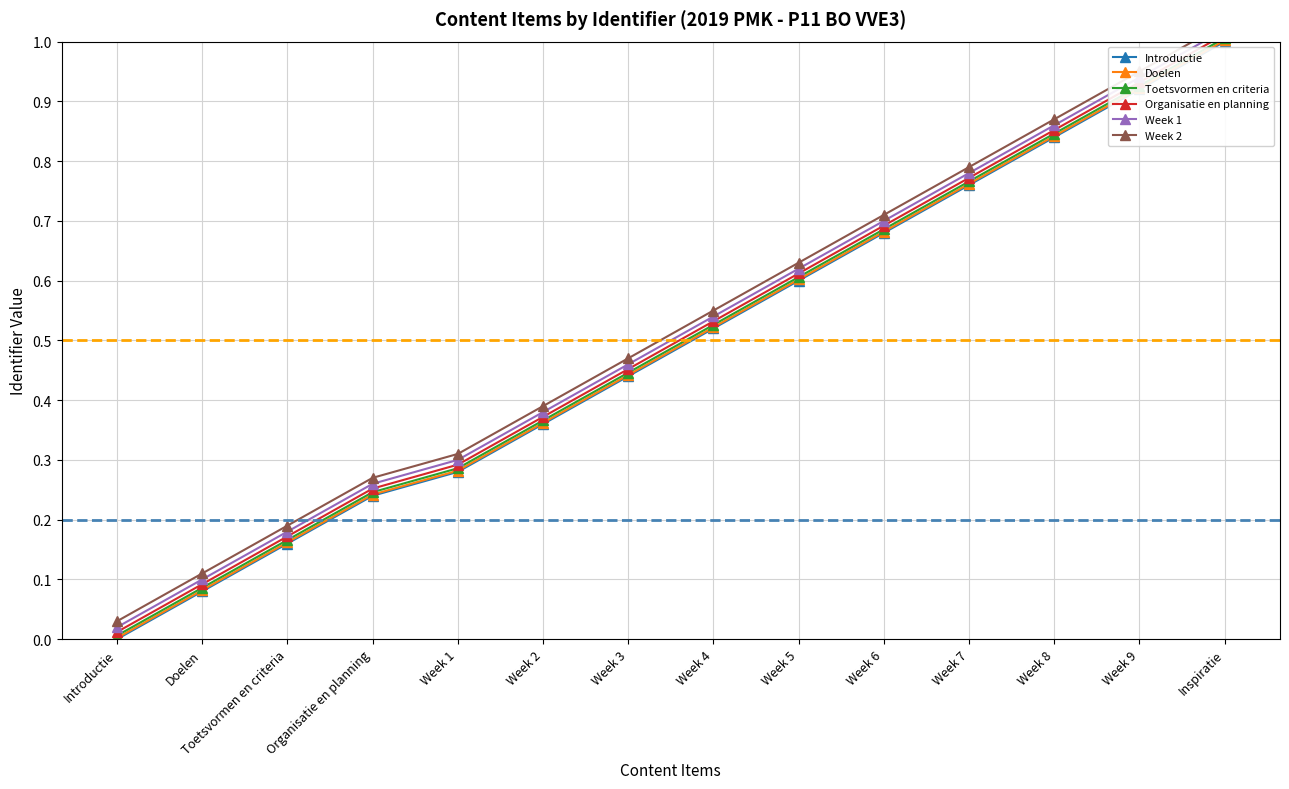

True or false: Week 2 and Week 1 cross at least once.

False